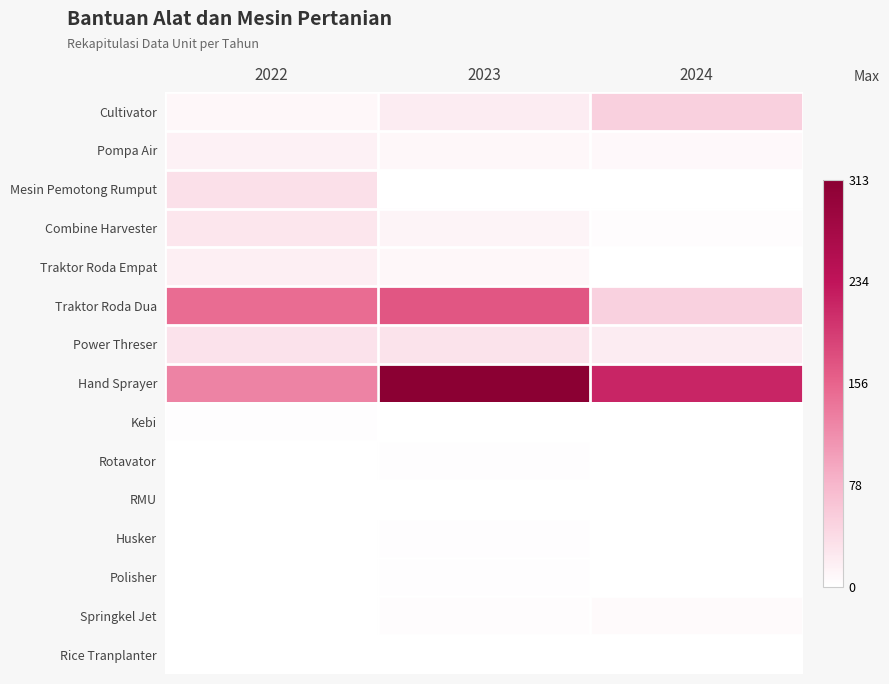

Which series changed the most between 2023 and 2024?

Traktor Roda Dua